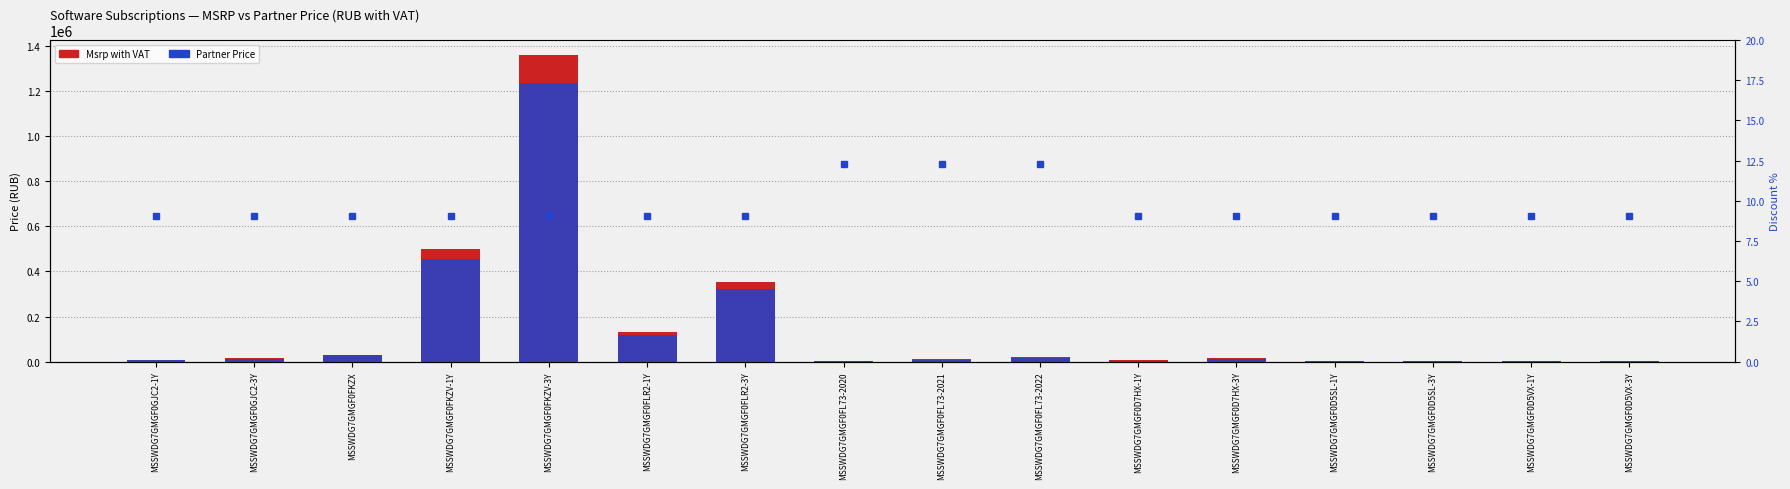

Does the chart contain any negative values?

No